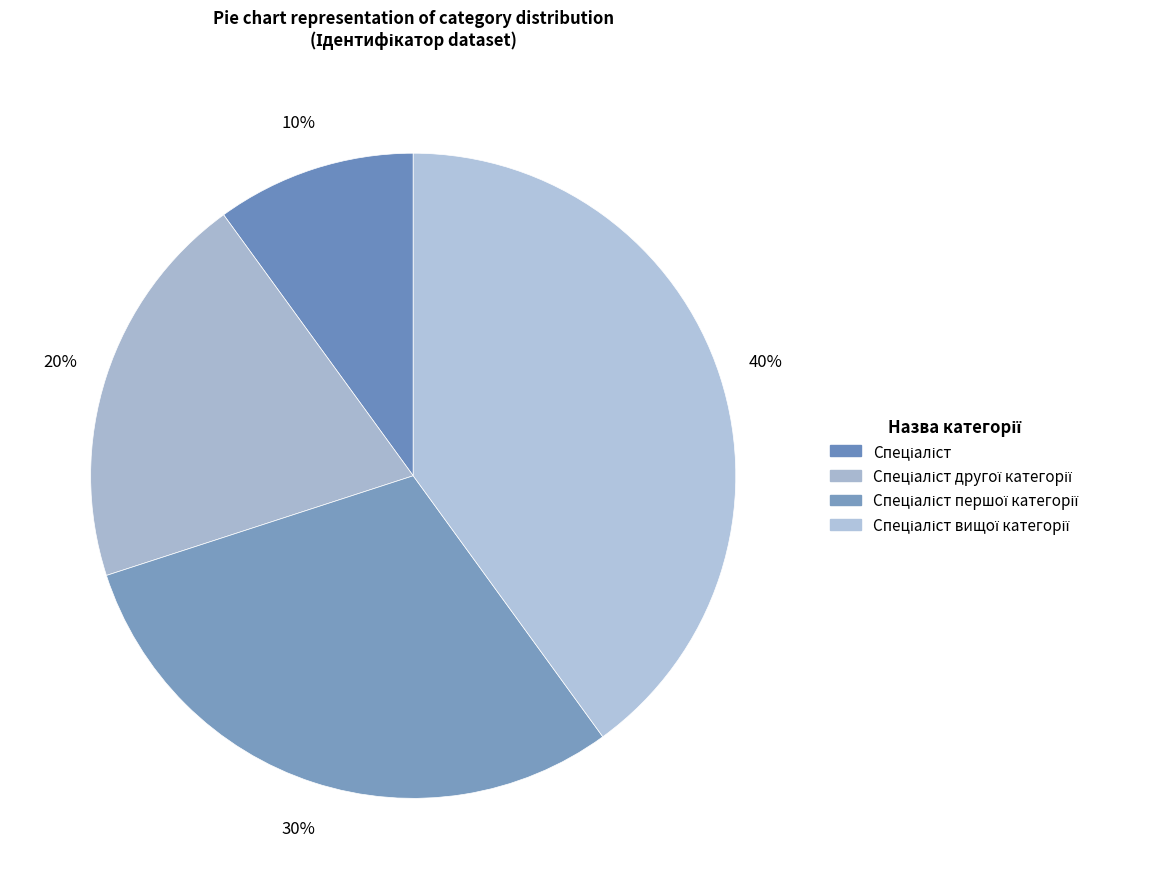

How many segments does this pie chart have?

4